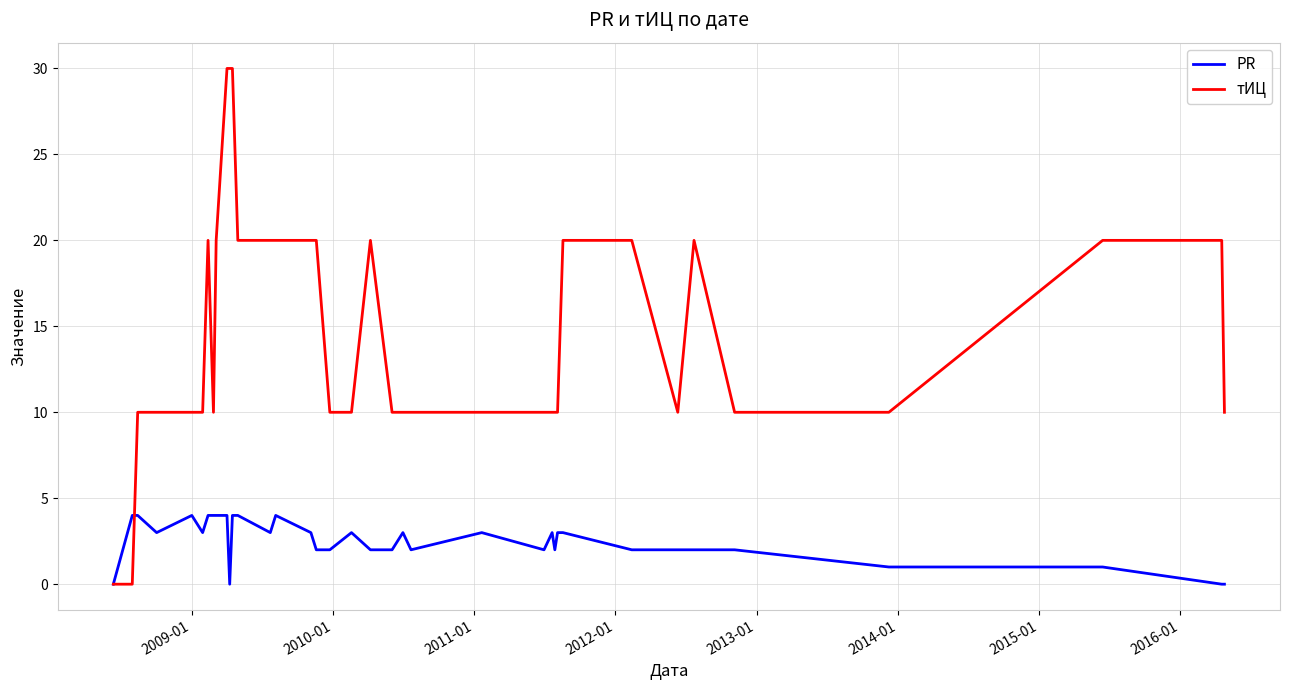

Rank the series by their average value, from highest to lowest.

тИЦ, PR